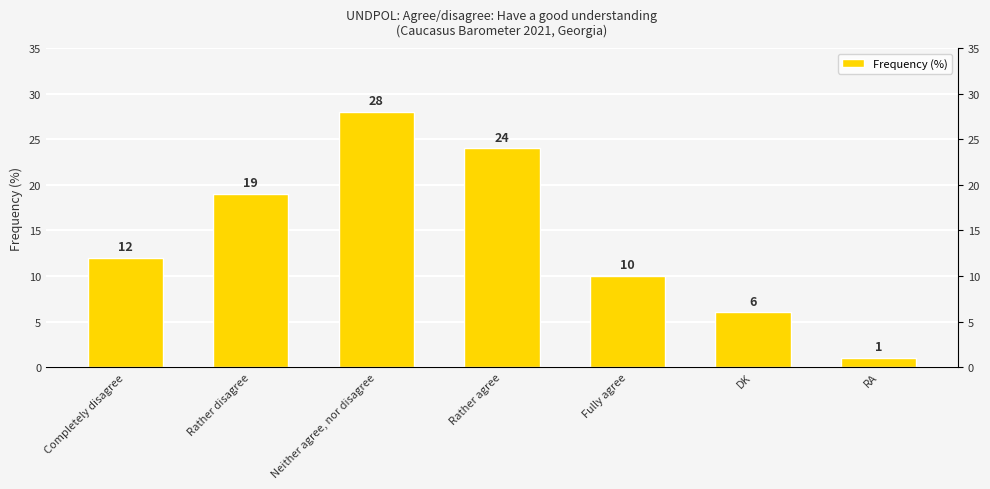

Rank the categories by value from highest to lowest.

Neither agree, nor disagree, Rather agree, Rather disagree, Completely disagree, Fully agree, DK, RA